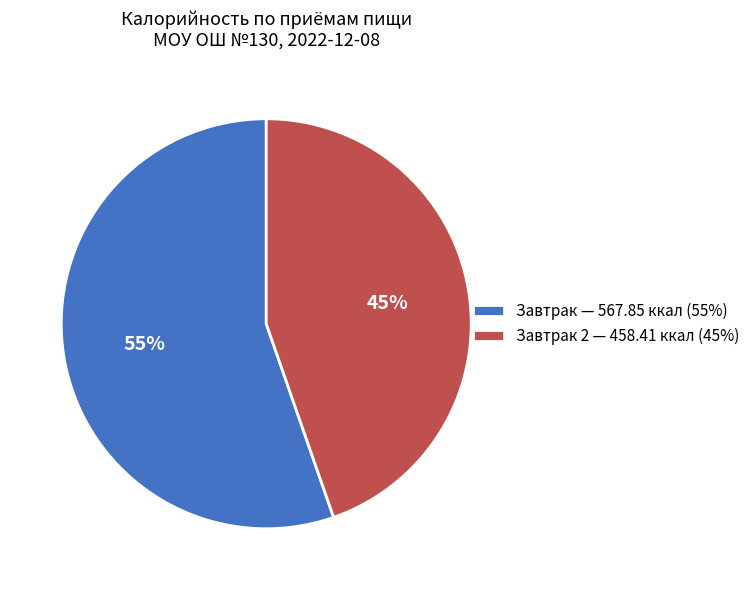

How many segments does this pie chart have?

2